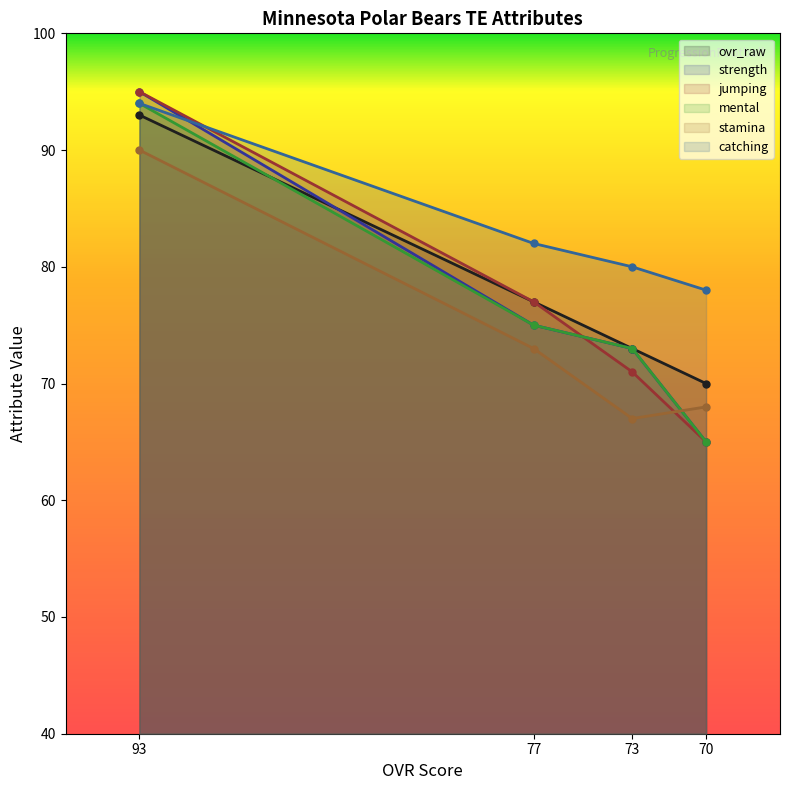

Which series changed the most between 77 and 73?

jumping